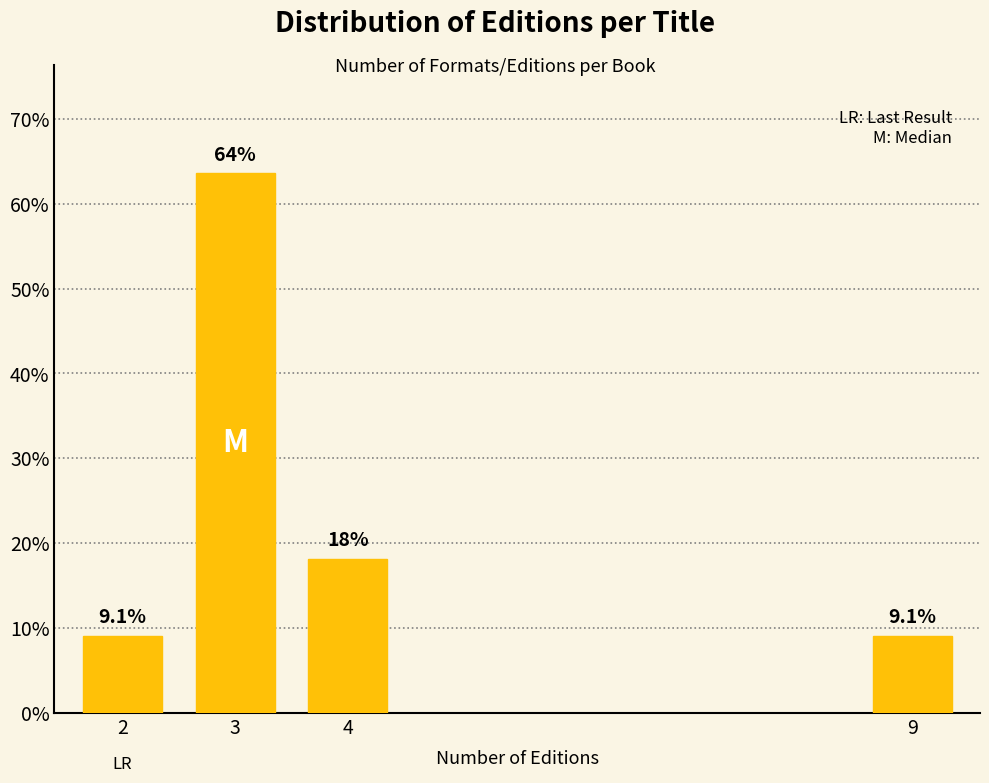

Reading left to right, what are all the values shown in this chart?

2=9.1	3=63.6	4=18.2	9=9.1